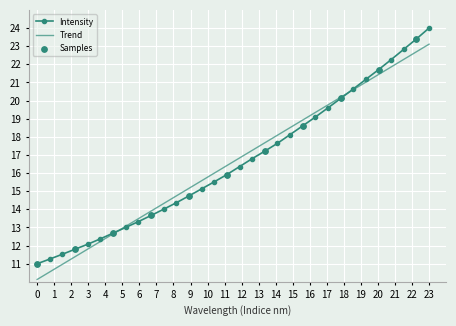

What is the greatest value displayed?

24.0